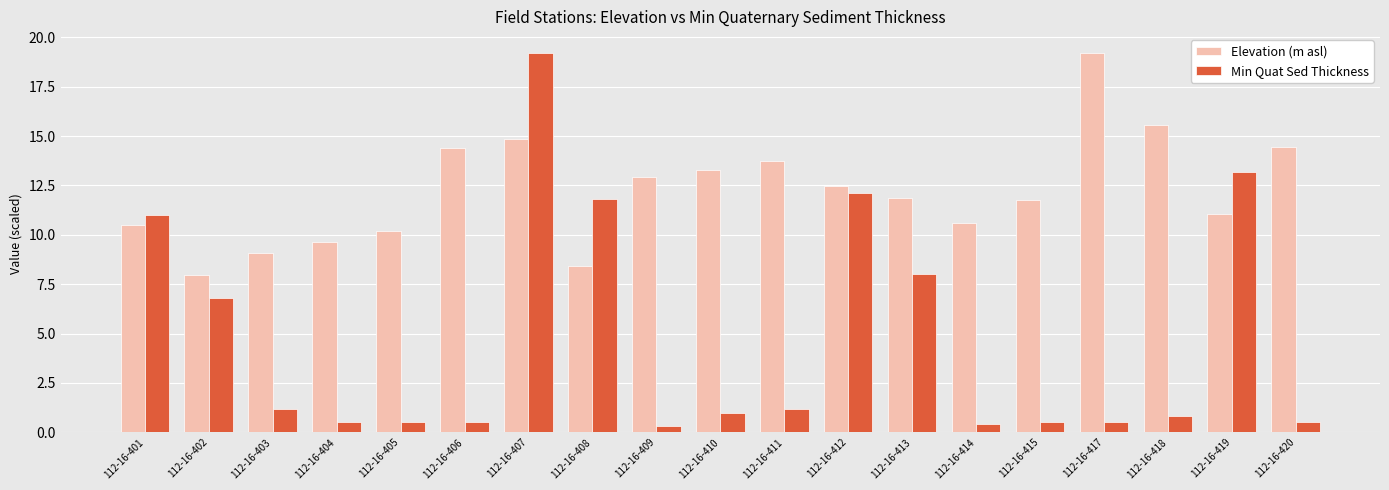

The Elevation (m asl) series shows 5.8 at 112-16-418. True or false?

False